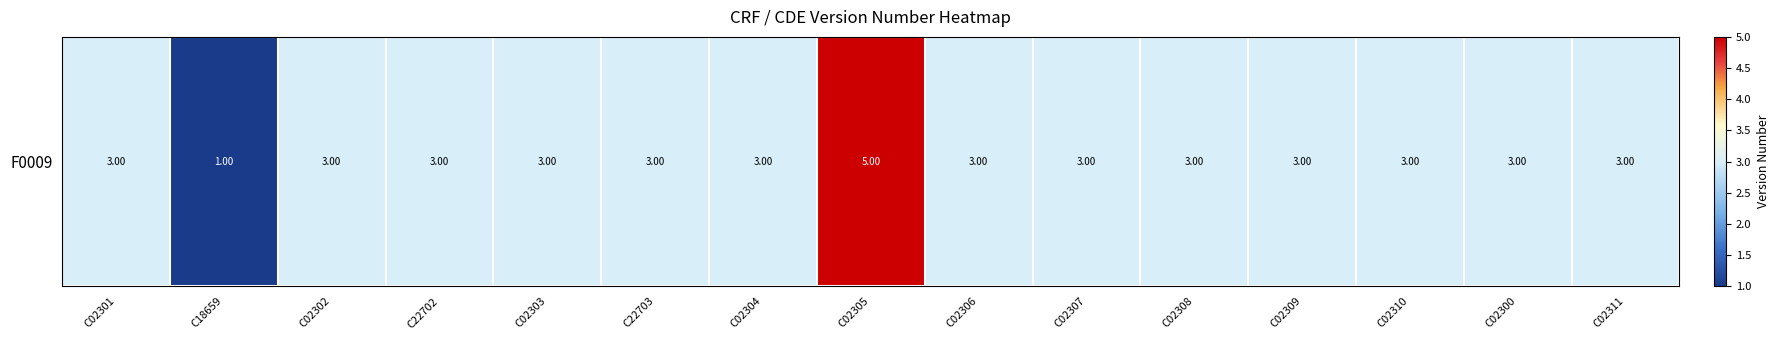

What is the greatest value displayed?

5